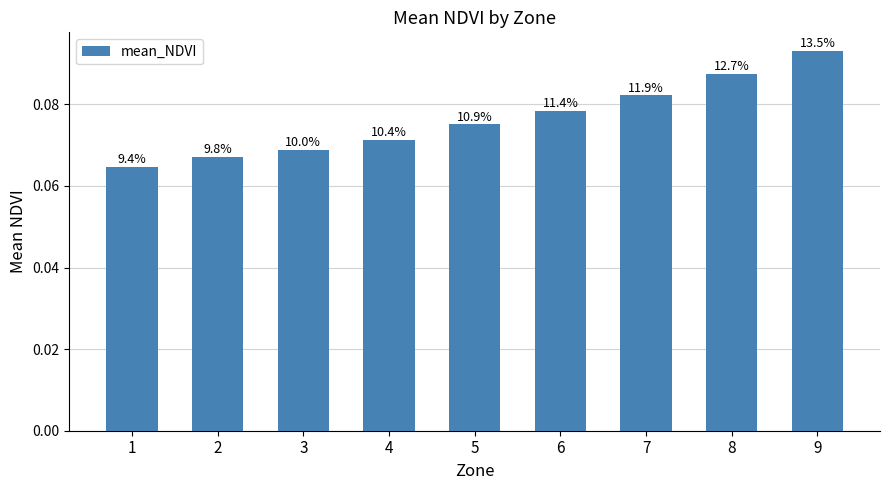

Are the bars horizontal?

No